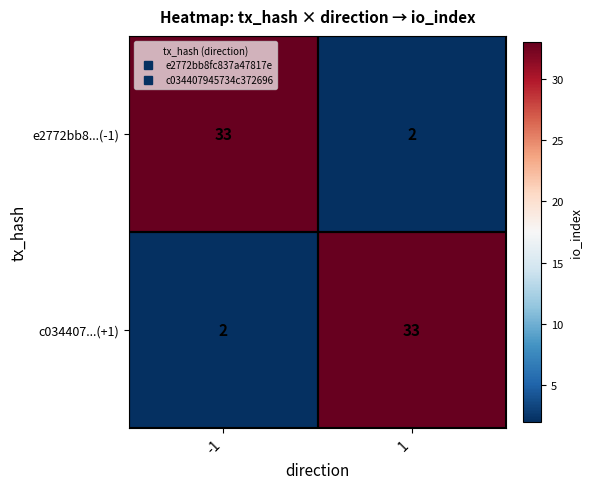

What is the greatest value displayed?

33